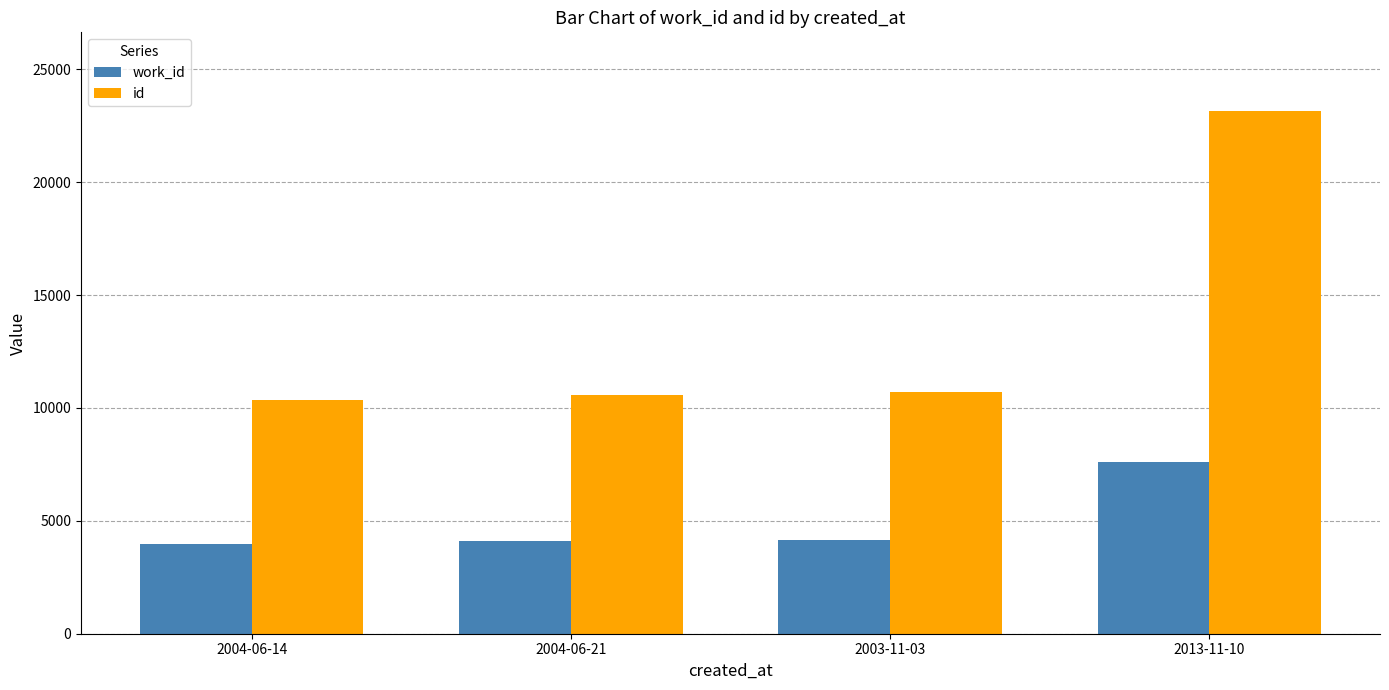

What is the difference between the maximum and second lowest values in the id series?

12598